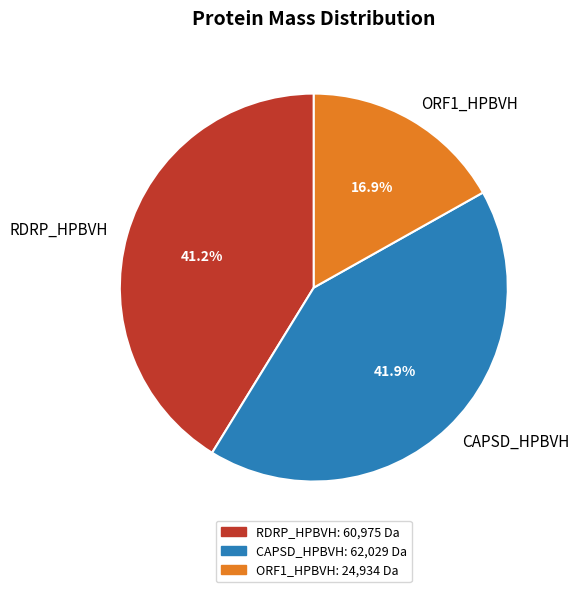

Which category has the smallest portion of the pie?

ORF1_HPBVH